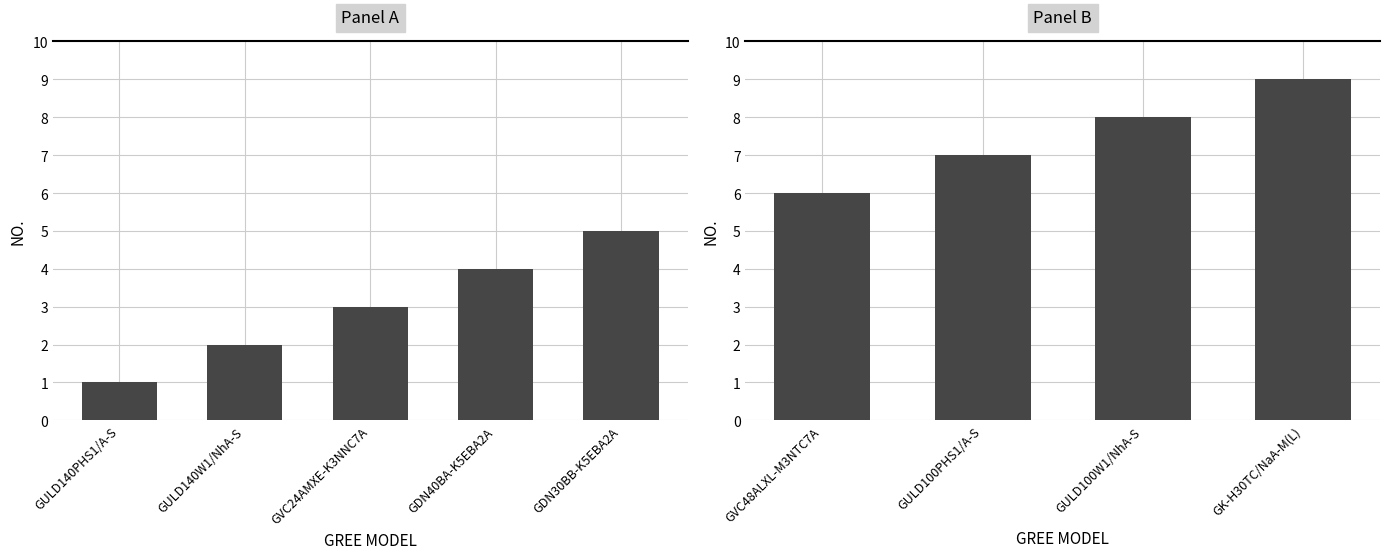

What is the average value?

8